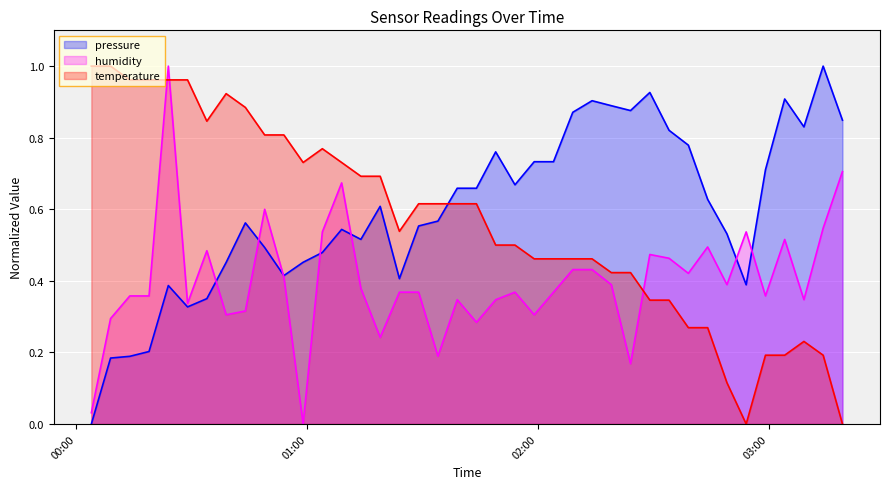

In pressure, how many points are higher than both neighbors (excluding endpoints)?

9